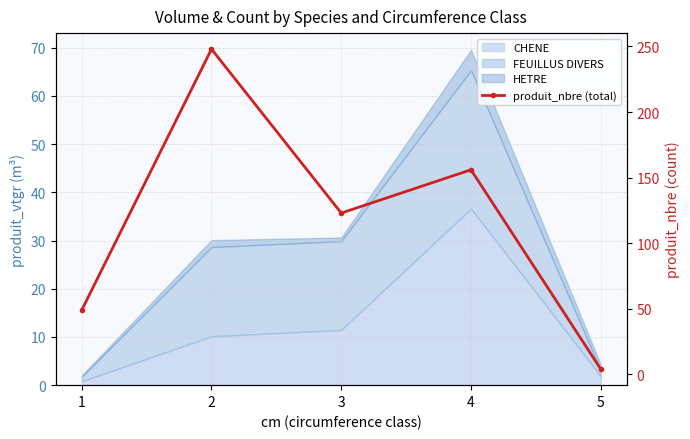

Reading right to left, what are all the values shown in this chart?

5=4	4=156	3=123	2=248	1=49